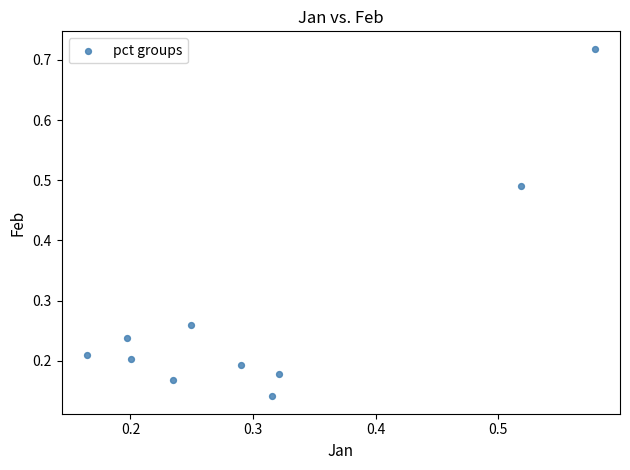

What is the range of Y values (max minus min)?

0.6